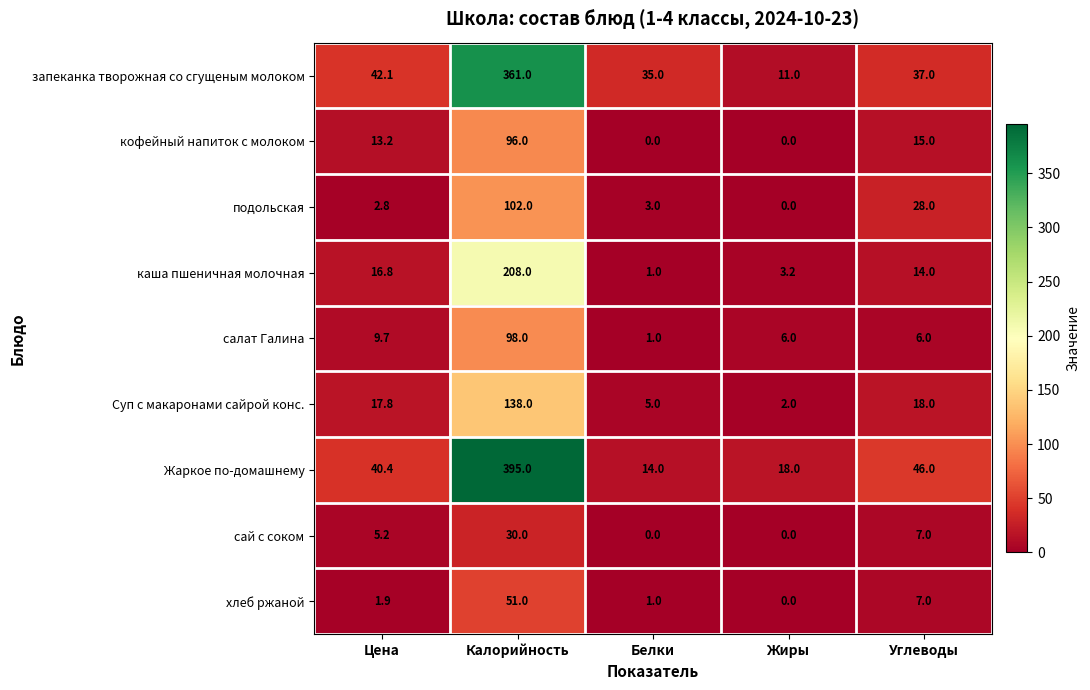

What is the total value across all series at Калорийность?

1479.0